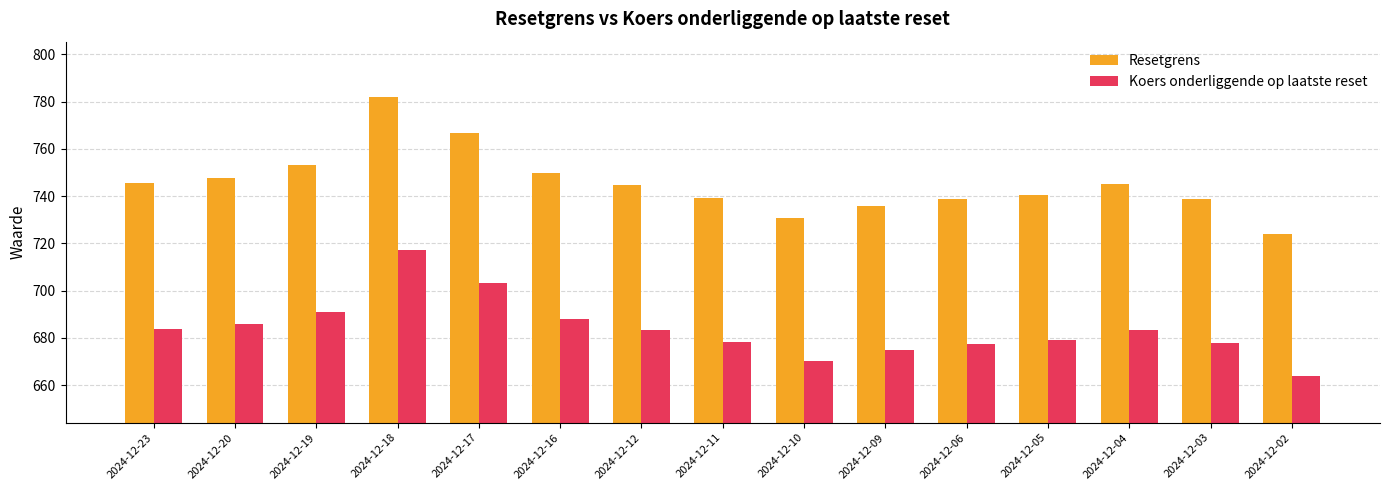

What is the average value of the Koers onderliggende op laatste reset series?

683.9